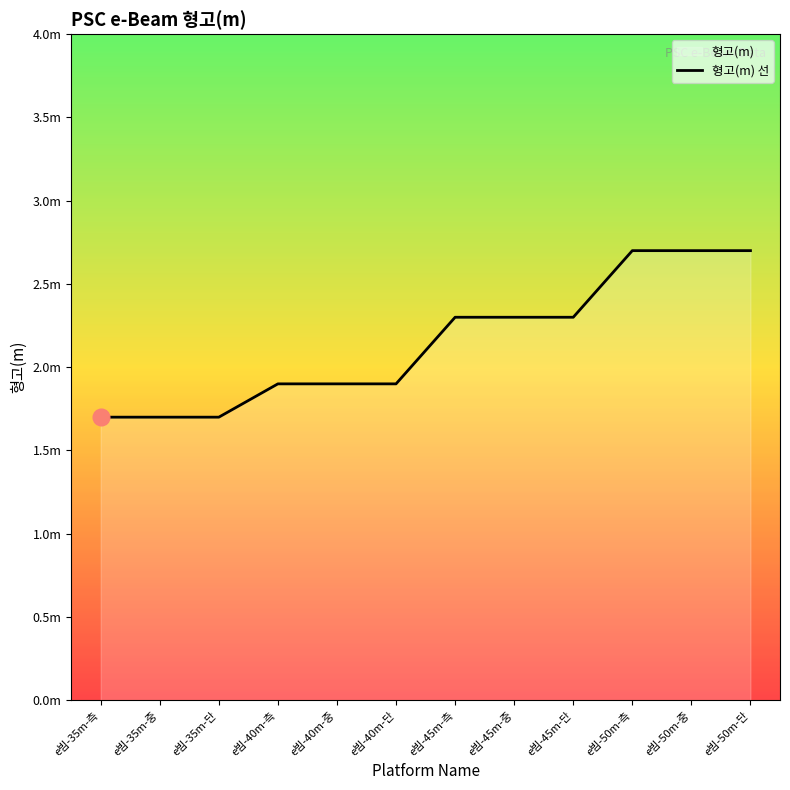

What is the smallest value displayed?

1.7